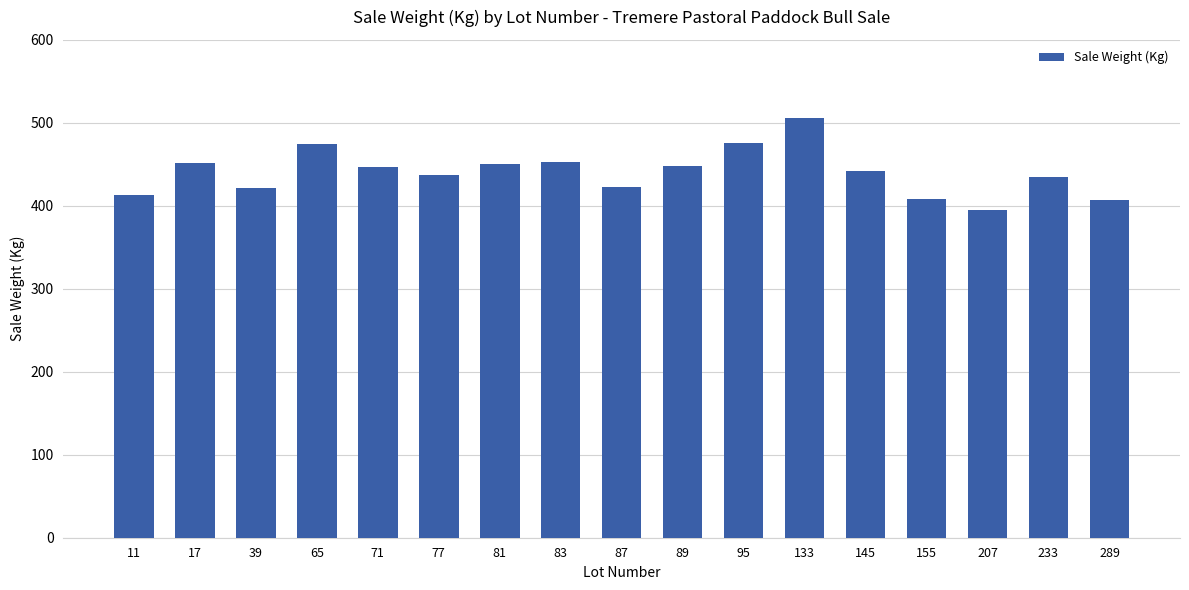

What is the difference between the values at 89 and 207?

53